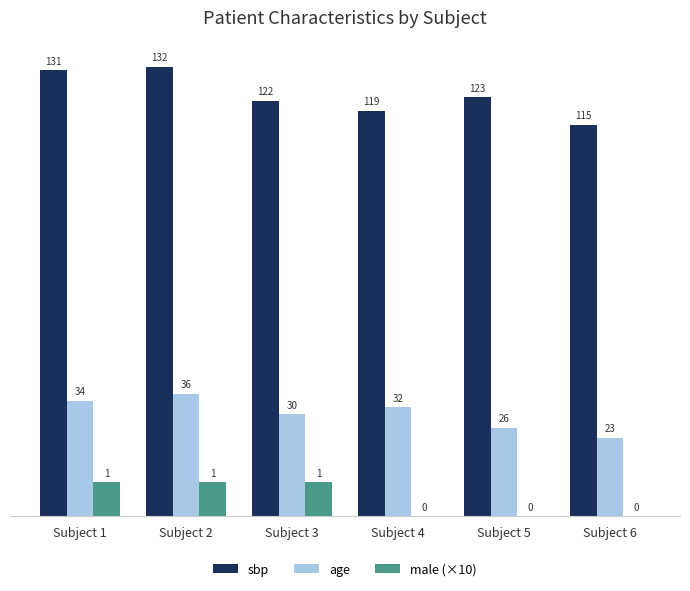

Count the male (×10) values in the range 0 to 10.

6